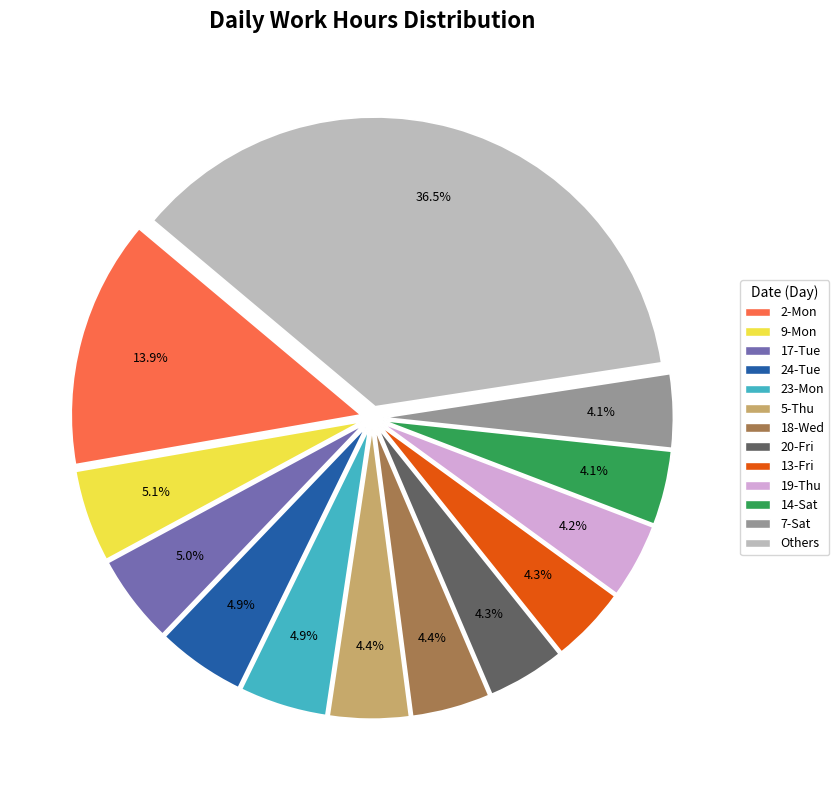

Does any single category account for the majority?

No